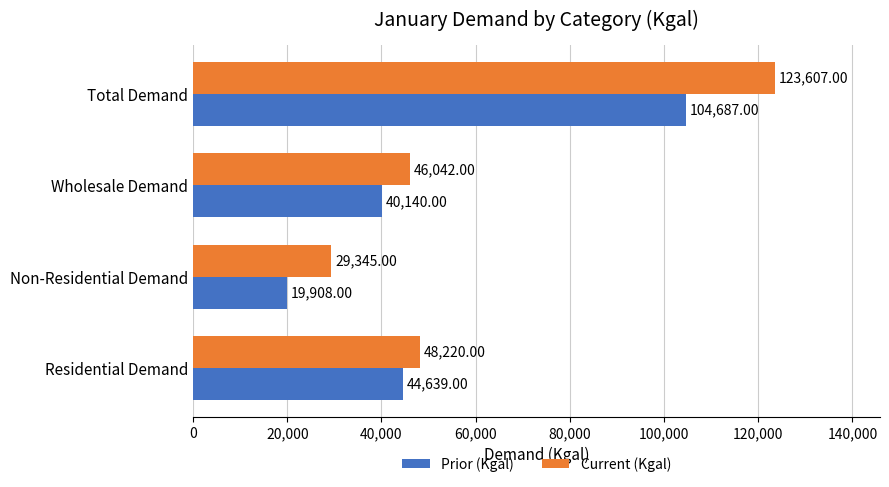

What is the difference between the maximum and minimum values in the Current (Kgal) series?

94262